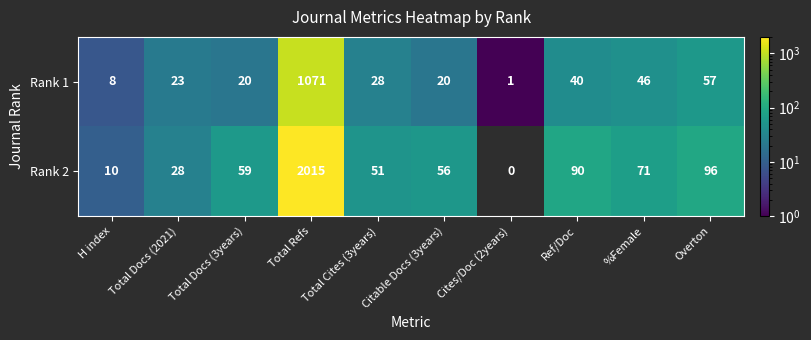

What is the spread (max minus min) of values at Total Refs?

944